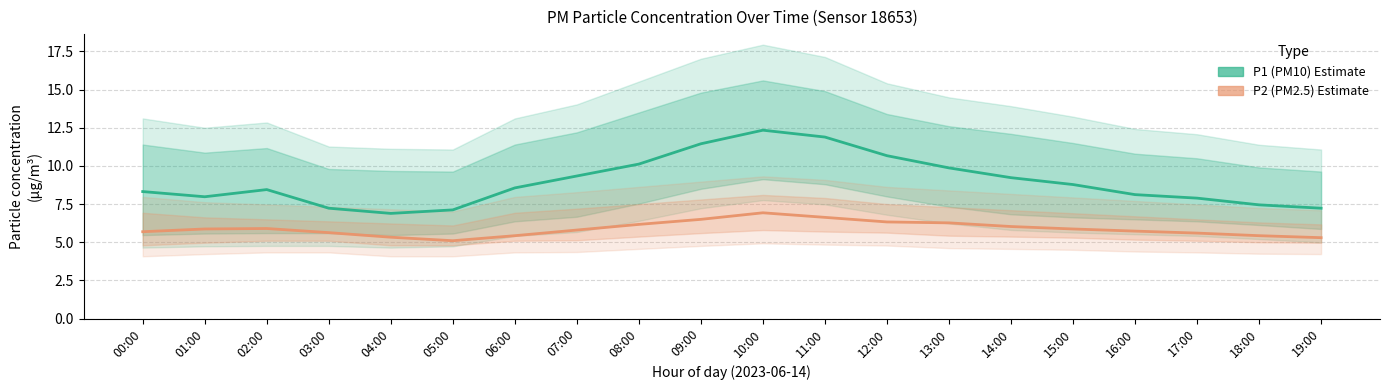

Reading left to right, list all the values displayed in this chart.

P1 (PM10) Estimate: 8.3	8.0	8.4	7.2	6.9	7.1	8.6	9.3	10.1	11.4	12.3	11.9	10.7	9.9	9.2	8.8	8.1	7.9	7.5	7.2
P2 (PM2.5) Estimate: 5.7	5.9	5.9	5.6	5.3	5.1	5.4	5.8	6.2	6.5	6.9	6.6	6.3	6.3	6.0	5.9	5.7	5.6	5.4	5.3